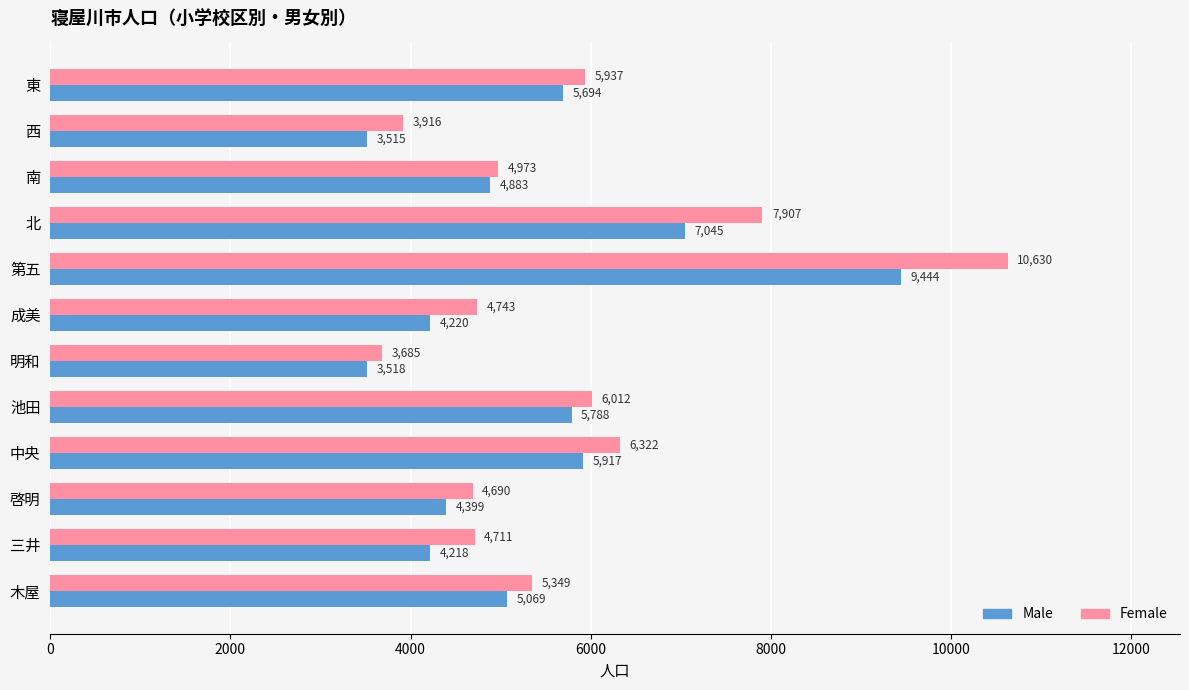

How many series are shown in this chart?

2